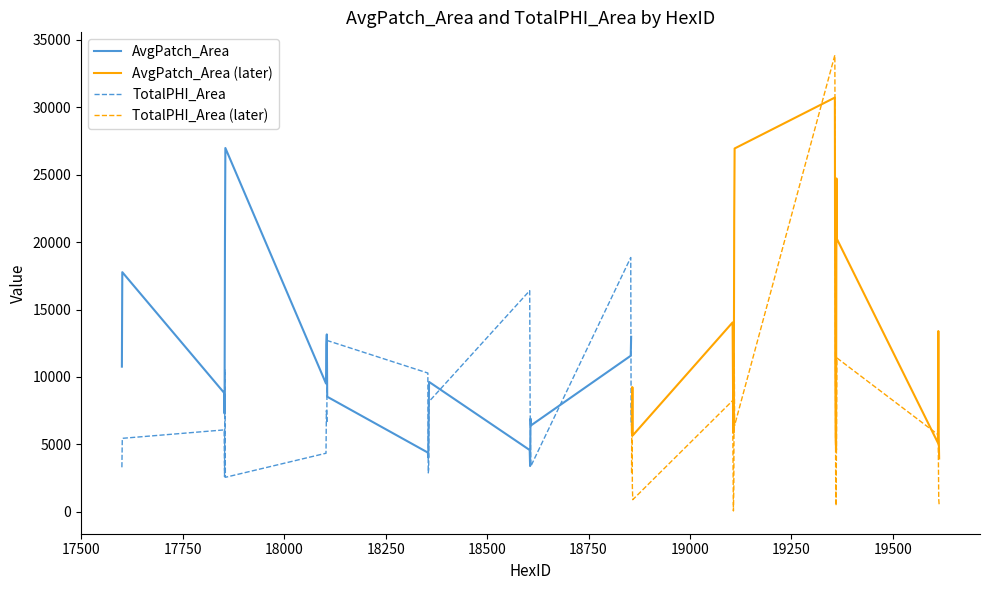

What is the maximum value for AvgPatch_Area (later)?

30710.3